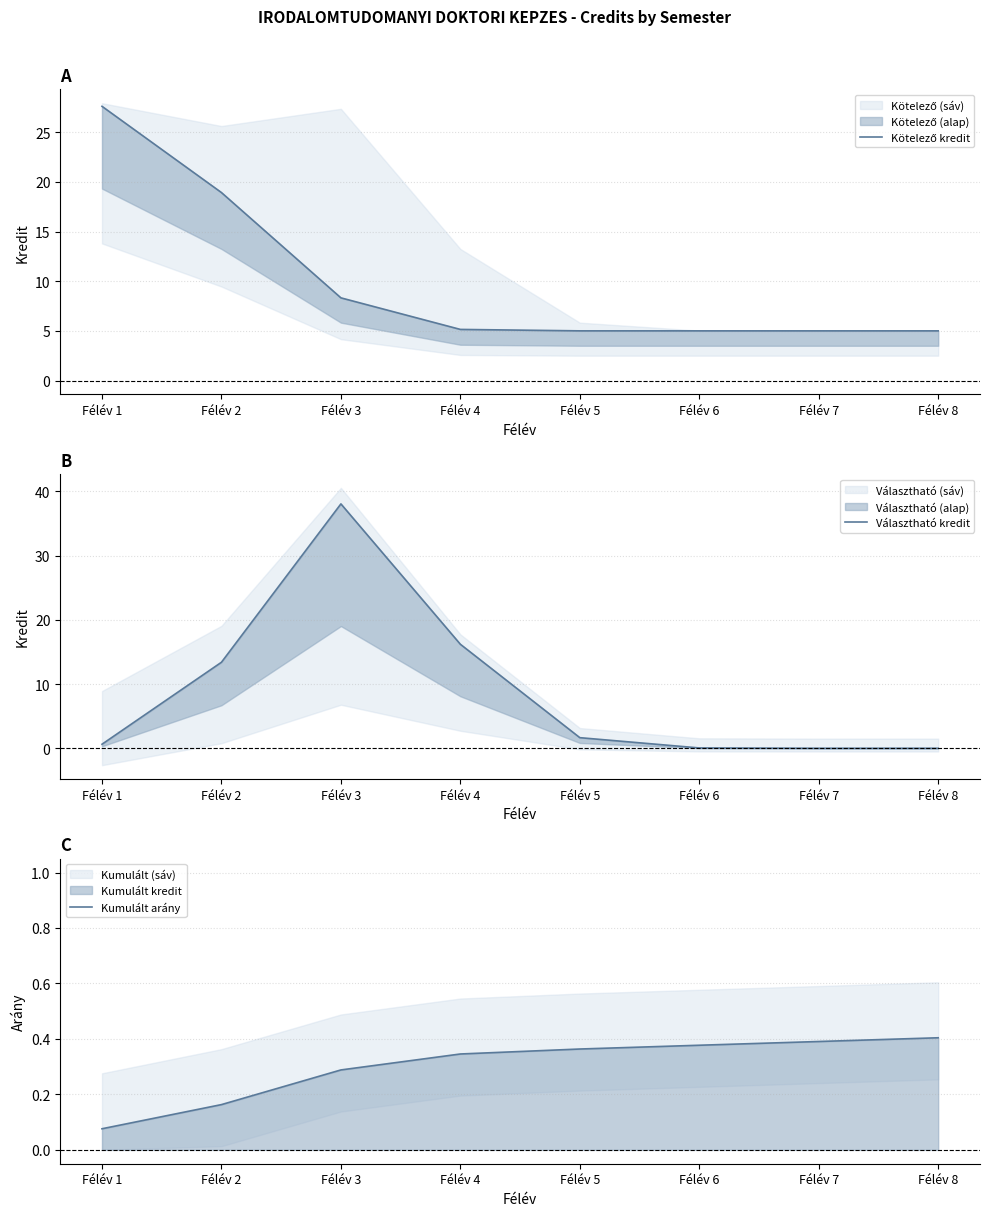

Which has a higher value, Félév 7 or Félév 5?

Félév 5